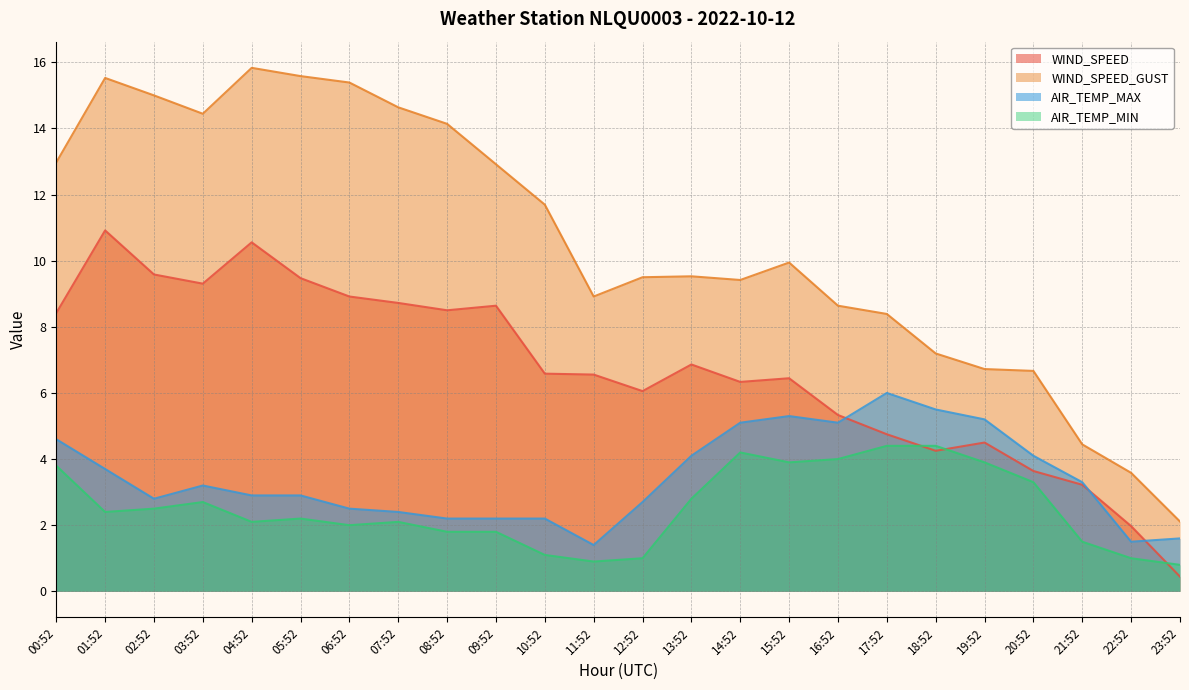

True or false: AIR_TEMP_MAX and WIND_SPEED_GUST cross at least once.

False